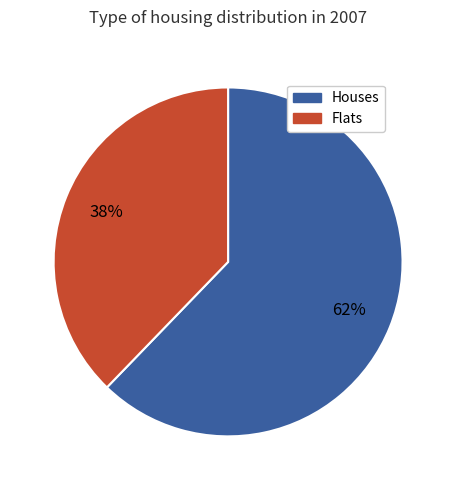

Does any single category account for the majority?

Yes